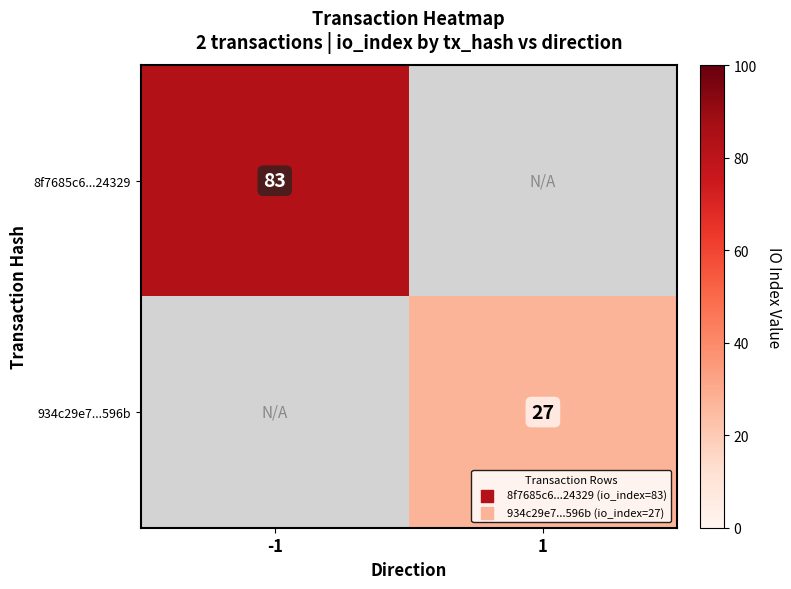

Is it true that 8f7685c6...24329 equals 83 at -1?

True